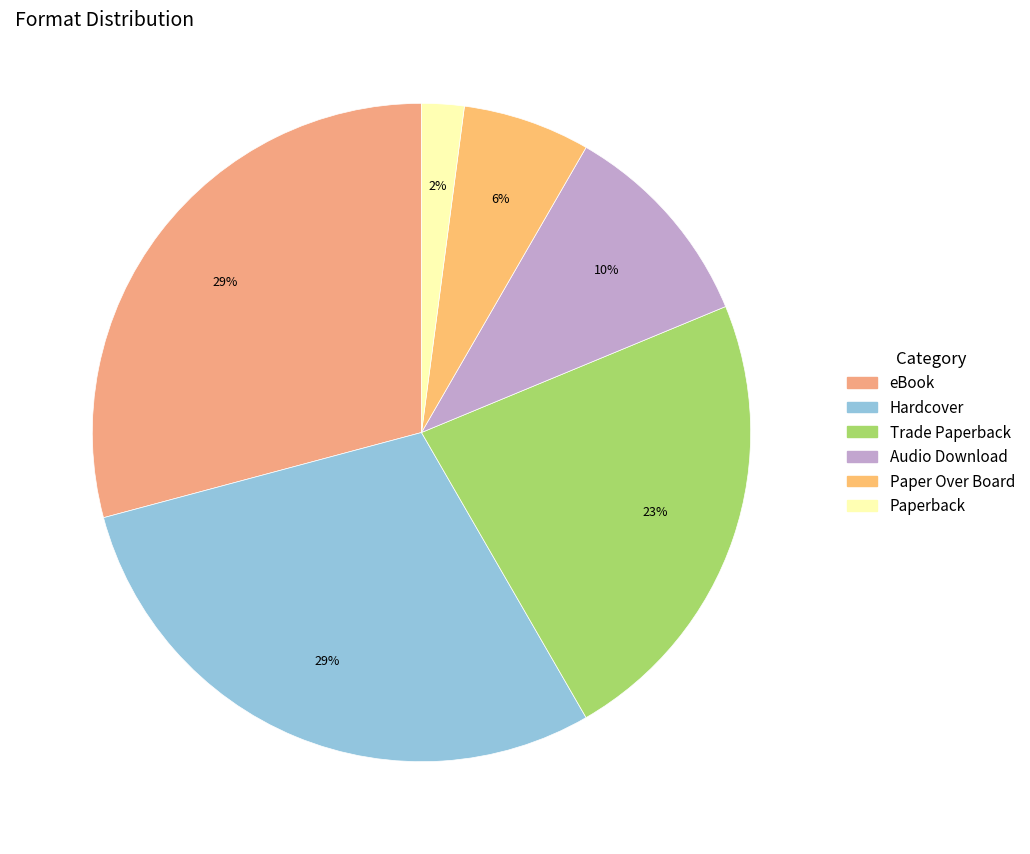

What percentage is the Hardcover slice, to the nearest percent?

29%